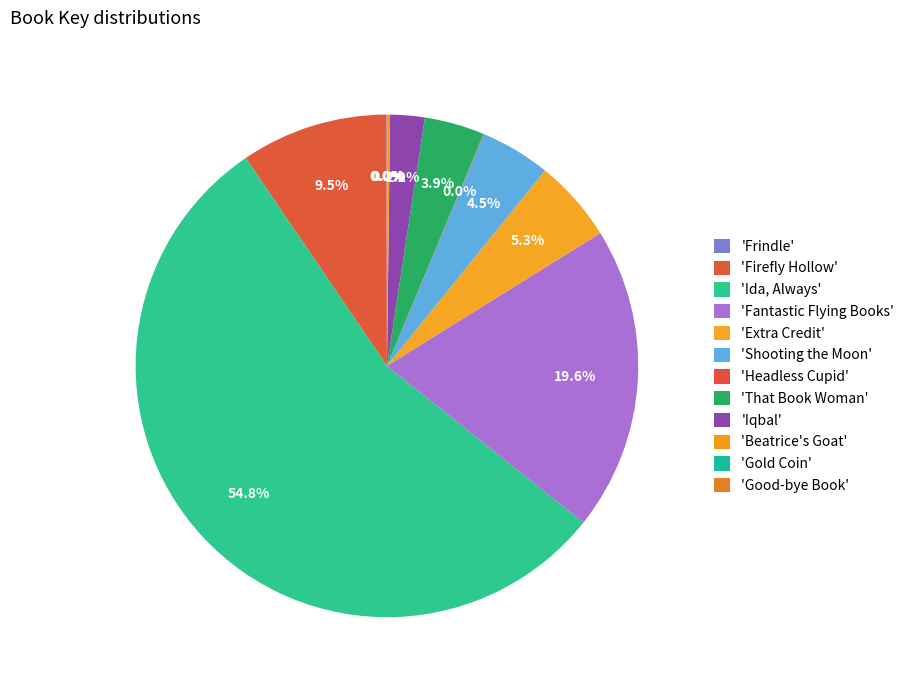

How many slices are in this pie chart?

12